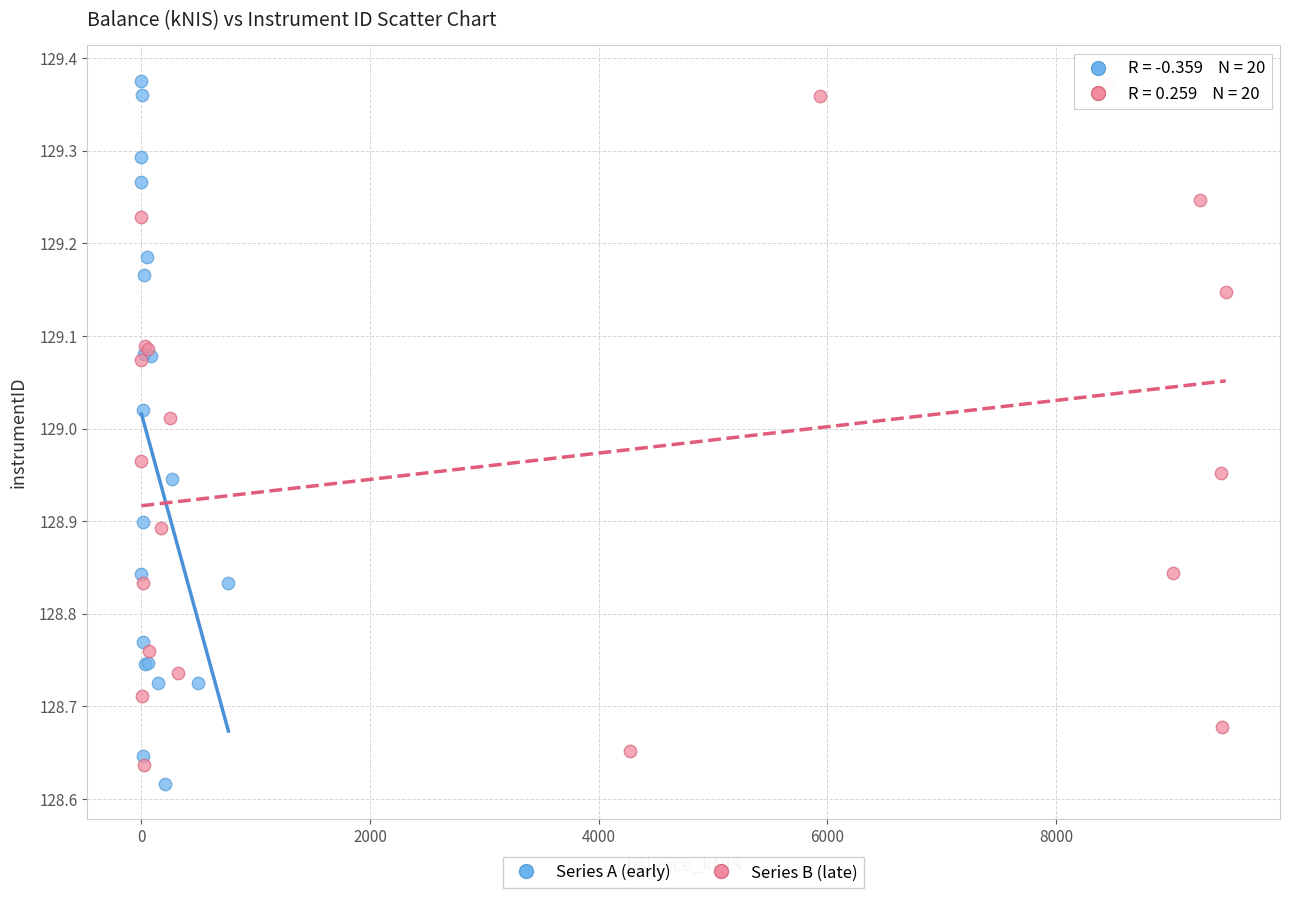

Which series has the widest spread of Y values?

Series A (early)